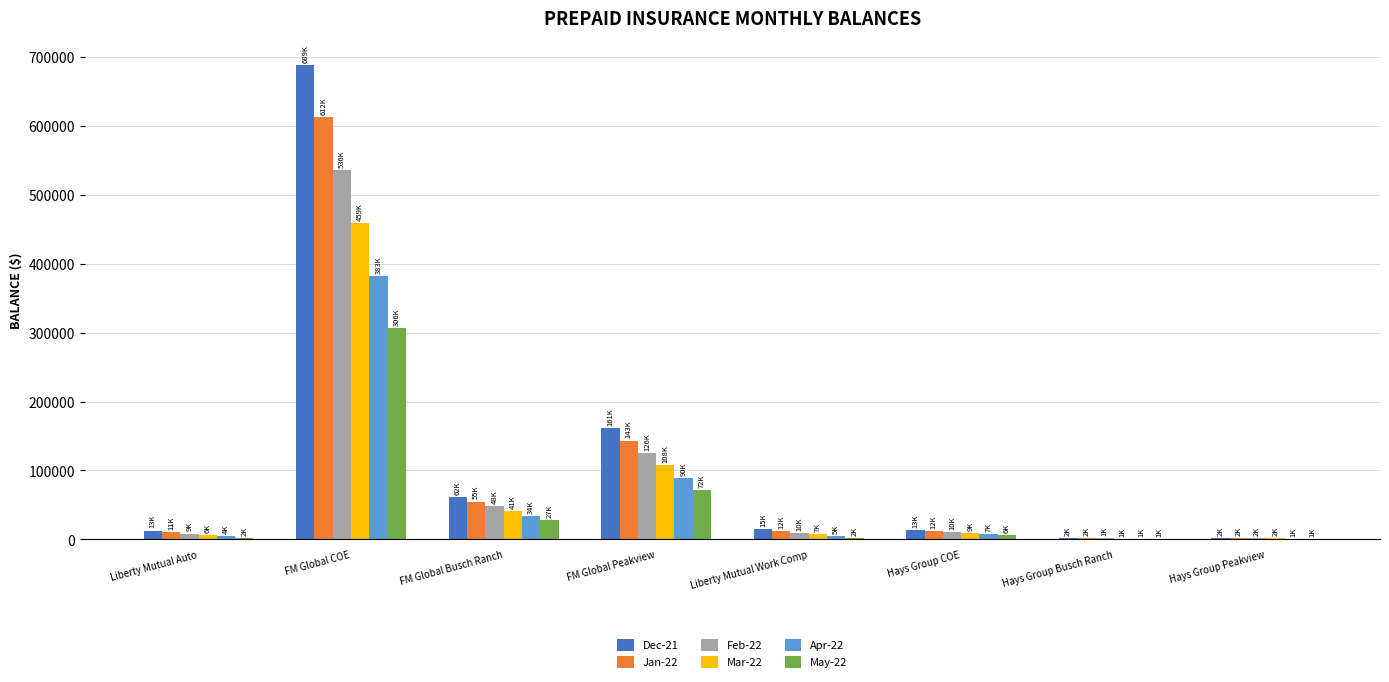

Is it true that Feb-22 equals 535687.2 at FM Global COE?

True